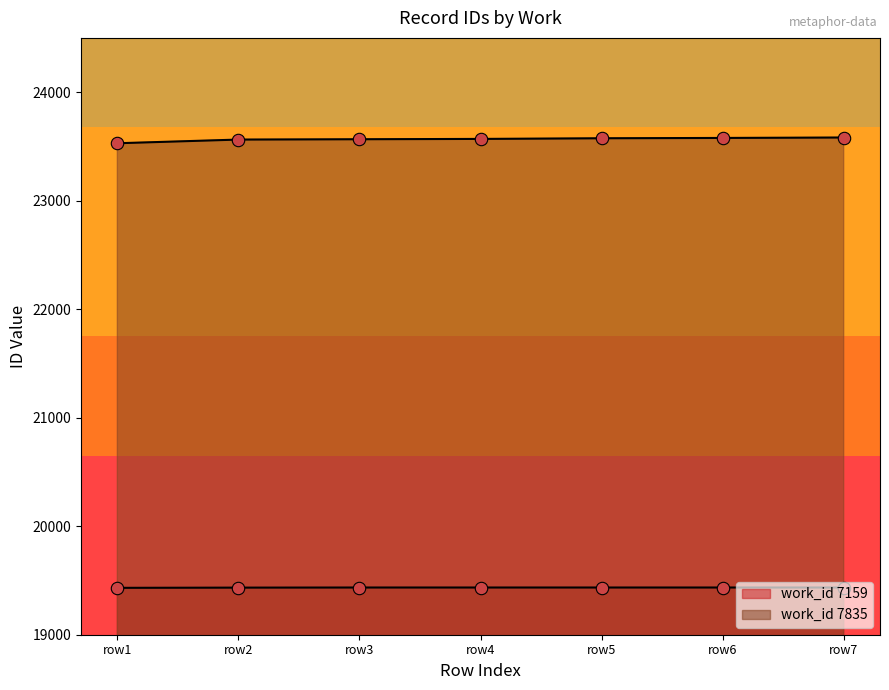

Approximately how many times larger is the value at row1 compared to row6?

1.0